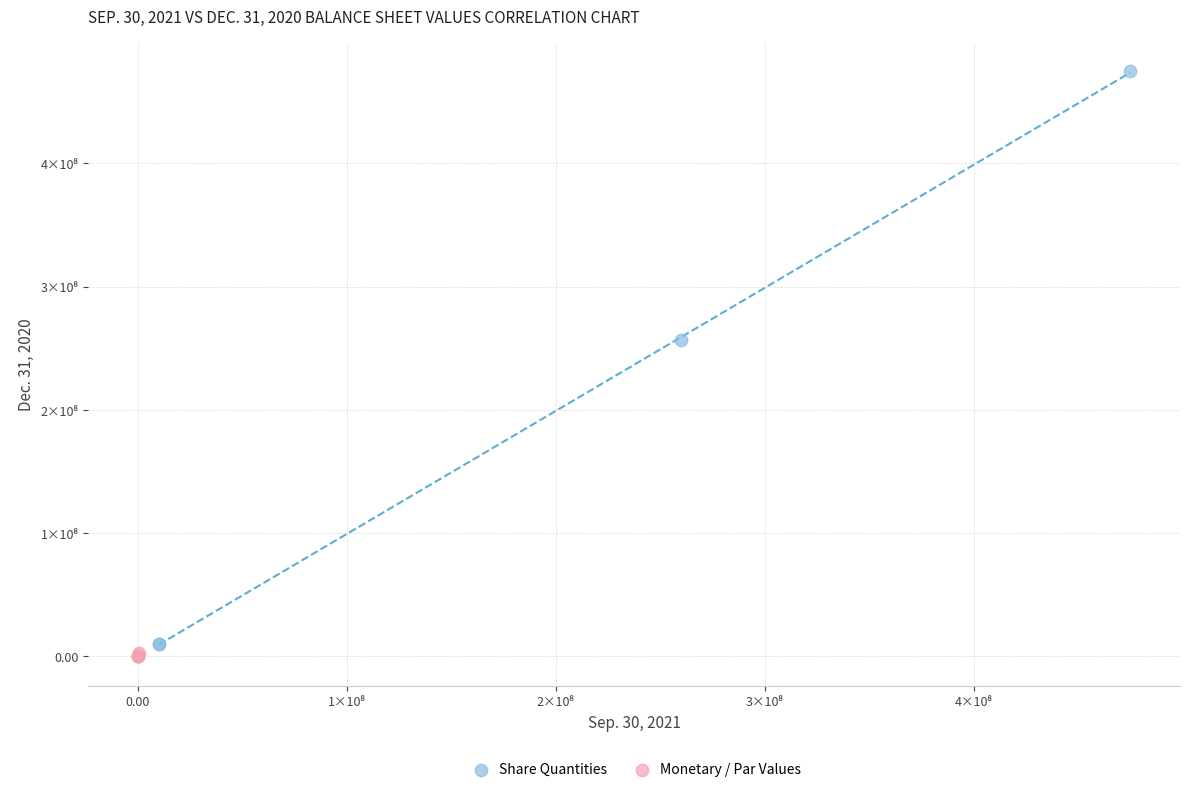

What are all the series names shown in the legend?

Share Quantities, Monetary / Par Values